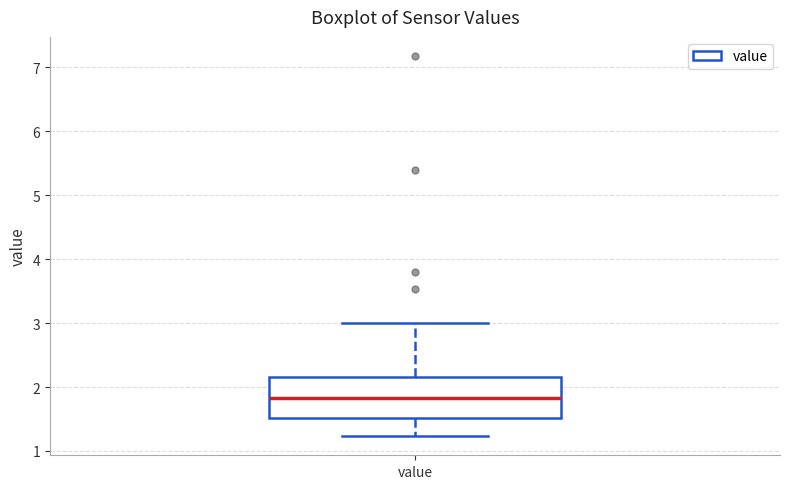

Read this box plot against the y-axis: the position of the median line, the range covered by the box, and the ends of both whiskers. The values are not printed on the chart, so give them approximately, as read against the axis.

median 1.8, box 1.5 to 2.2, whiskers 1.2 to 3.0